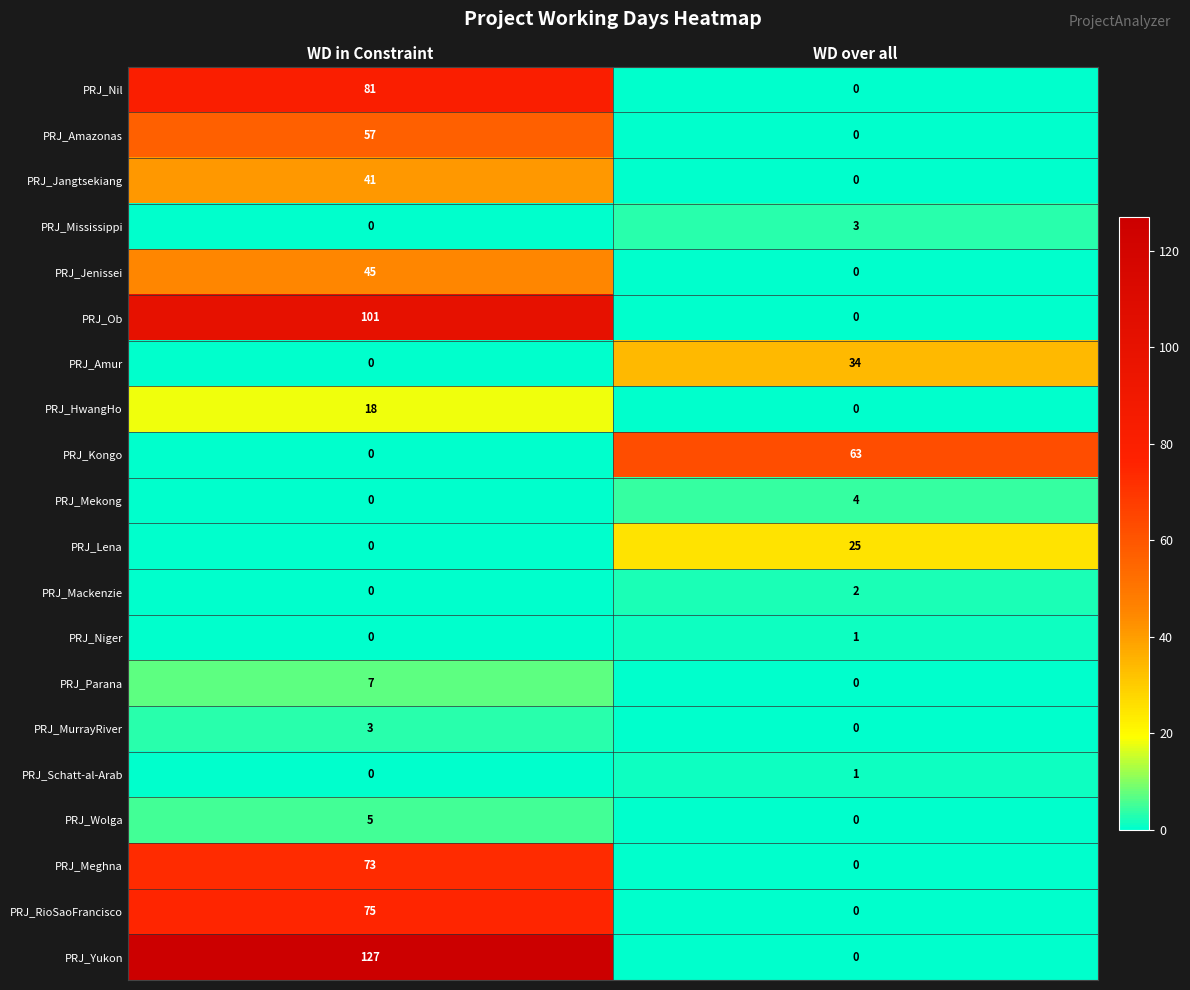

Where is PRJ_Schatt-al-Arab nearest to the value 0?

WD in Constraint